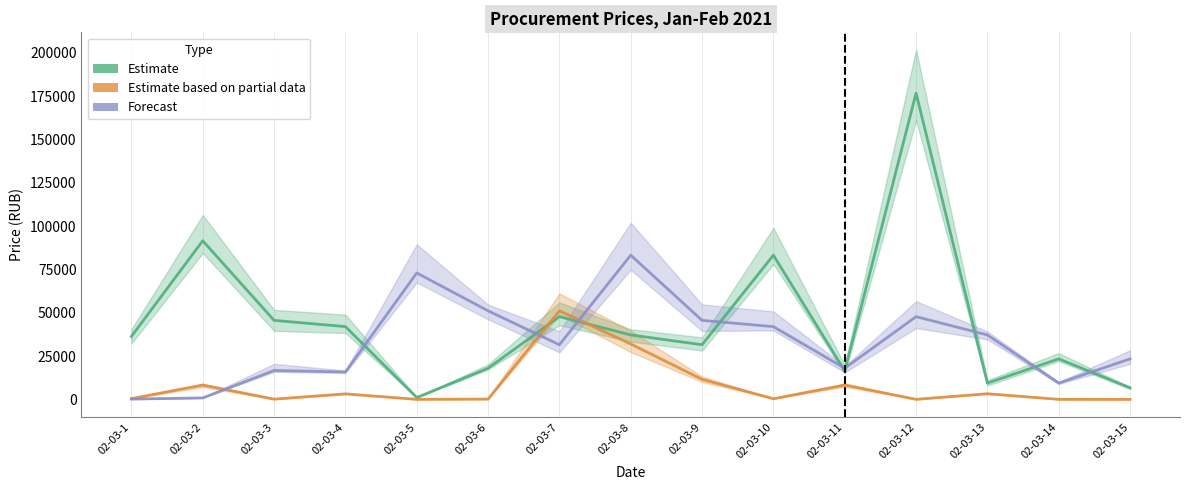

Which category has the lowest value in the Forecast series?

02-03-1